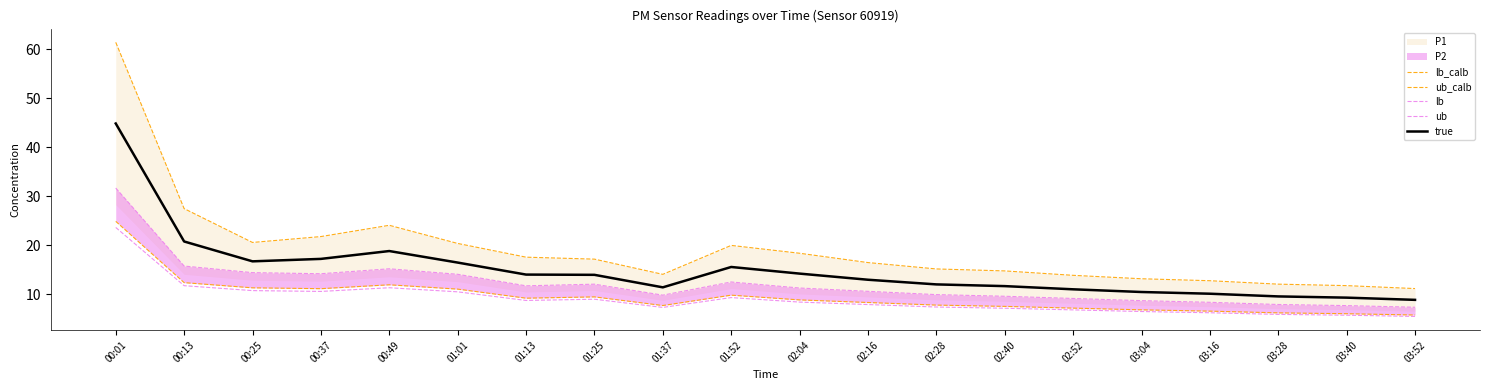

Does the chart display data point markers on the line(s)?

No